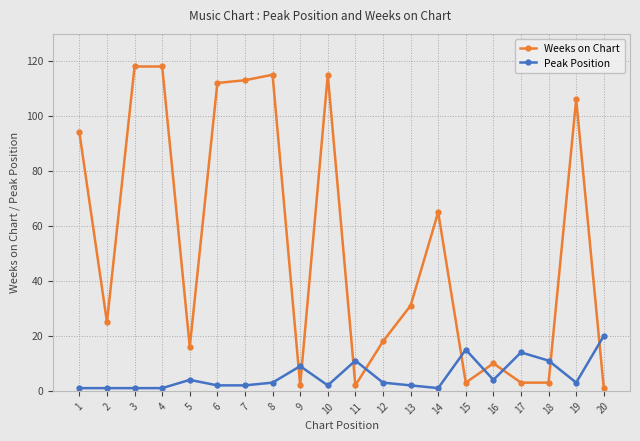

How many data points does each series have?

20